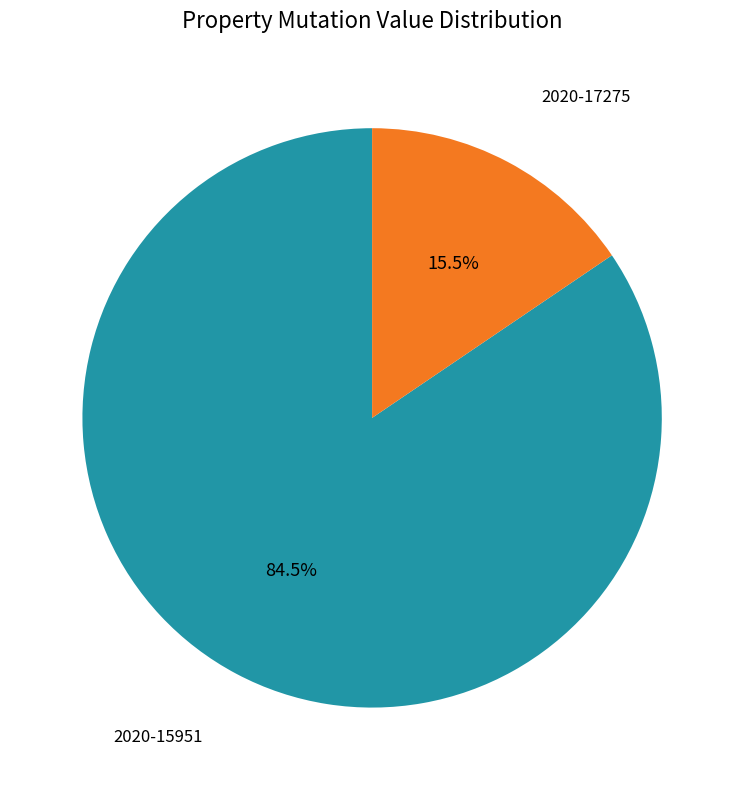

Is there a majority slice in this chart?

Yes